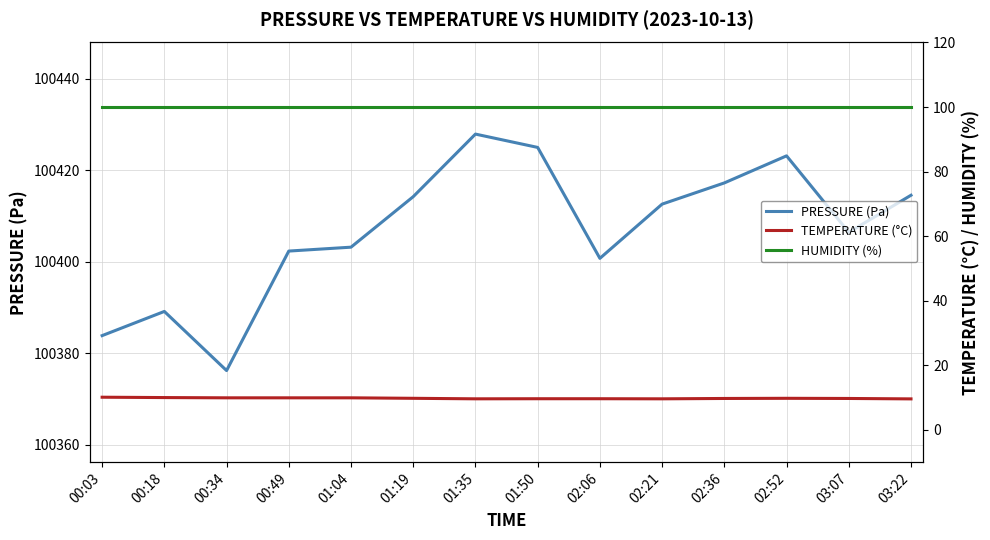

What is the smallest value displayed?

9.6